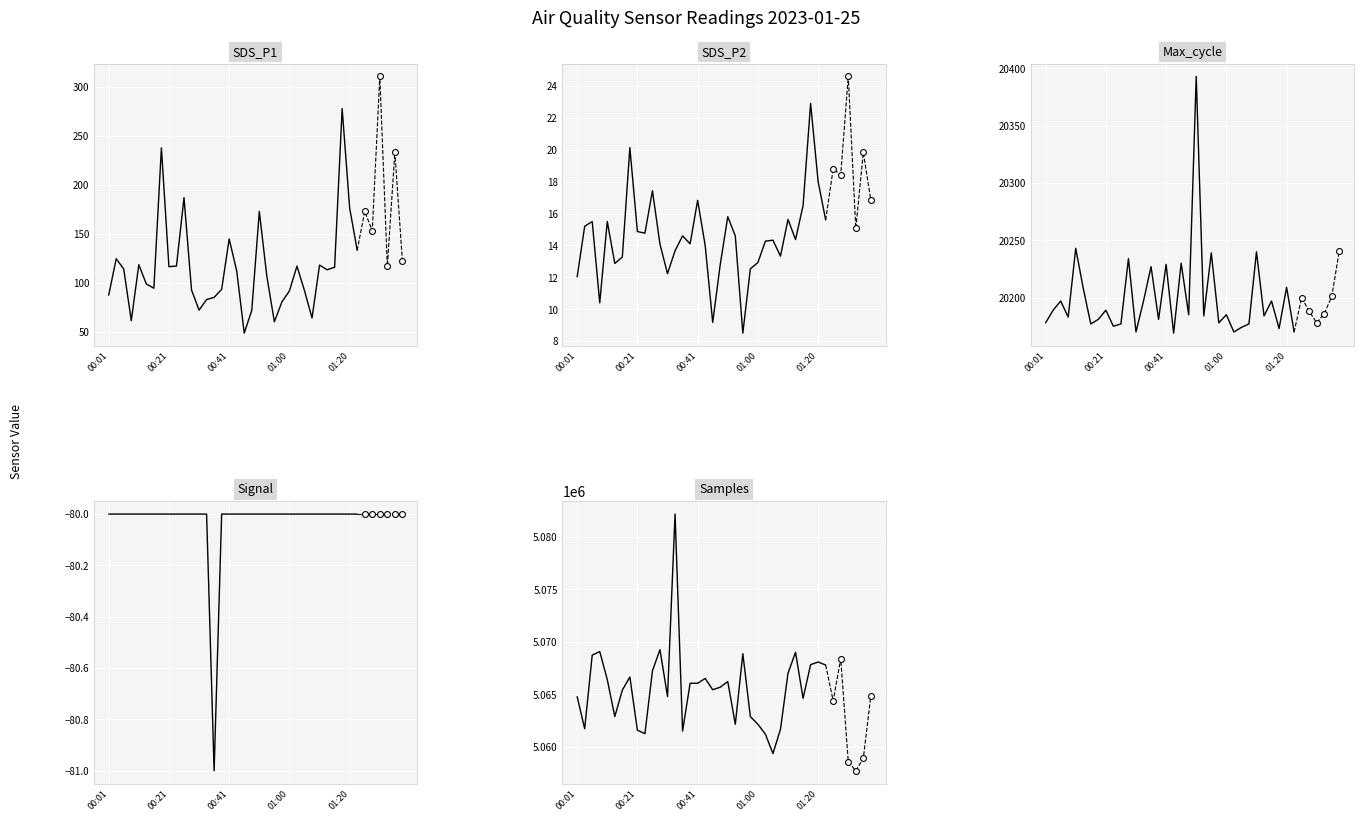

At which category is the sum across all series the highest?

13